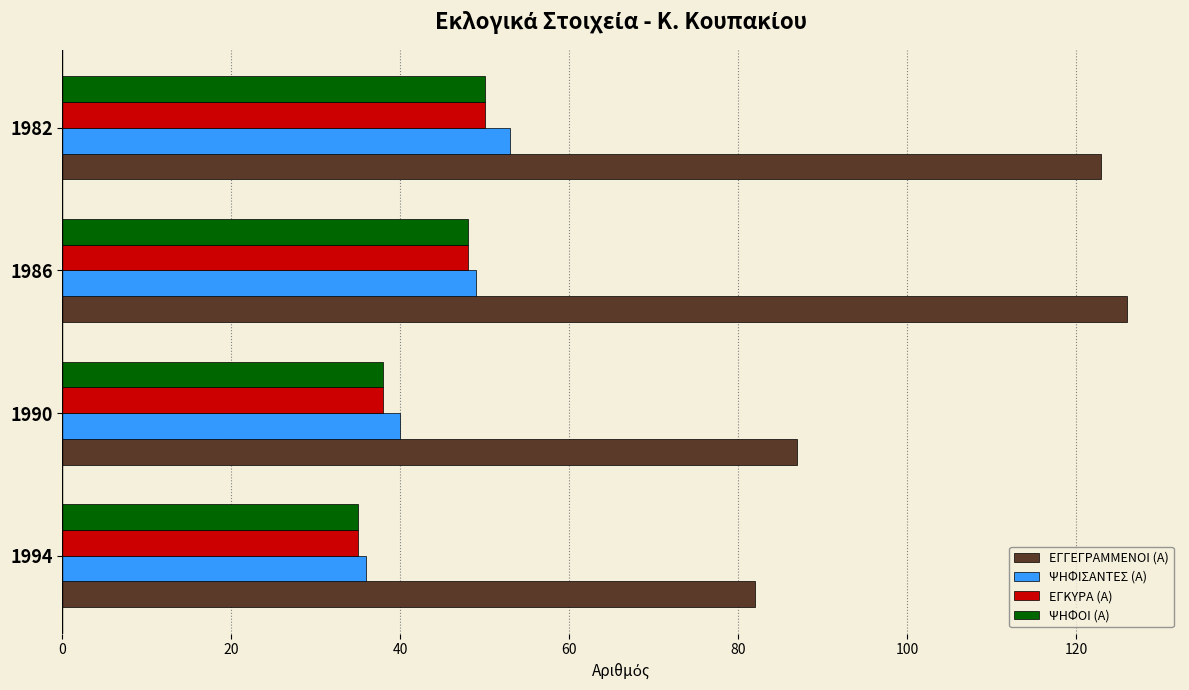

What is the total value across all series at 1986?

271